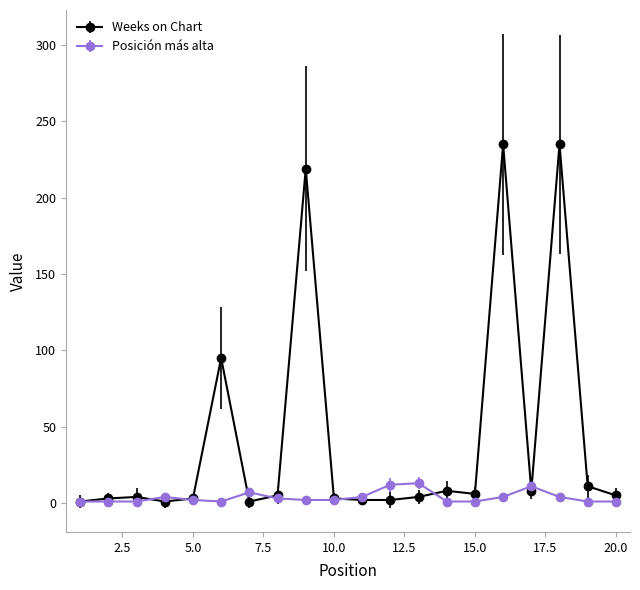

True or false: Posición más alta has more than 2 interior local peaks.

True